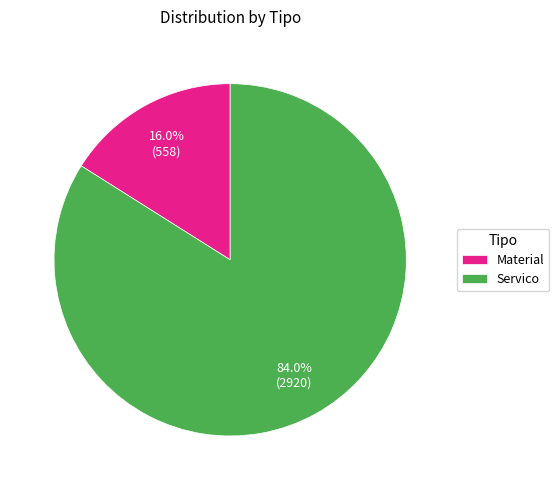

Is there a majority slice in this chart?

Yes